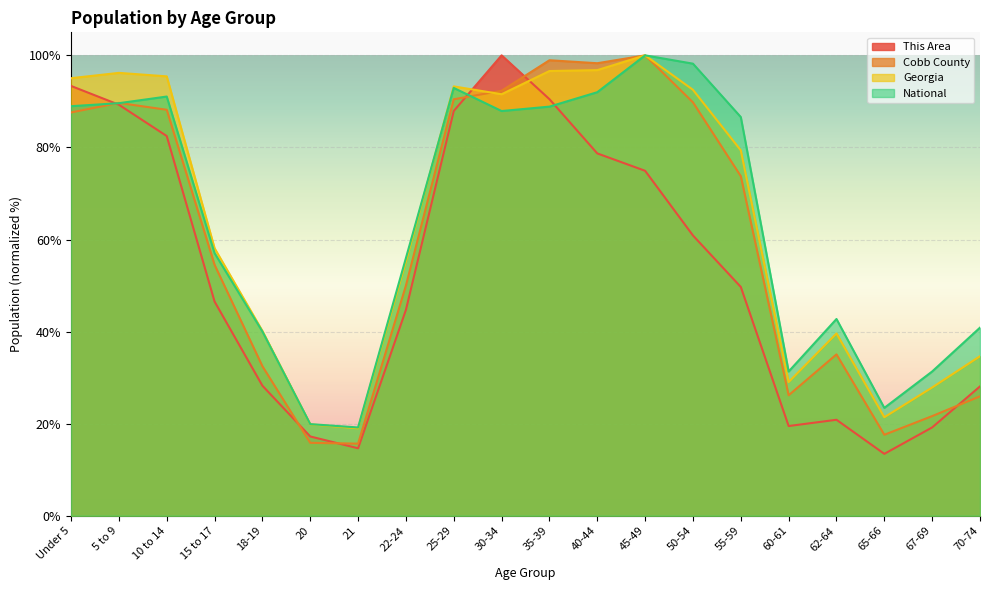

What is the sum of all Georgia values?

1281.7